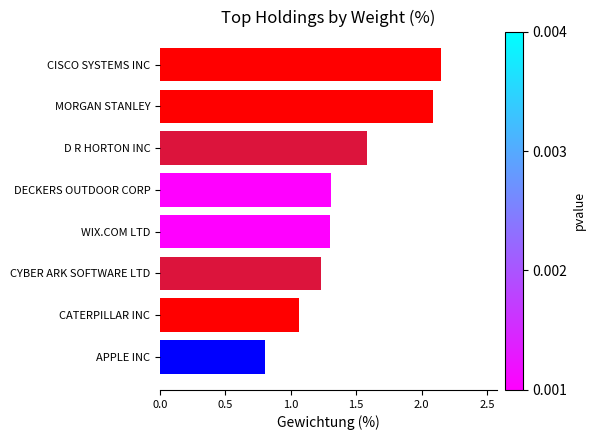

Which category has the lowest value across all series?

APPLE INC